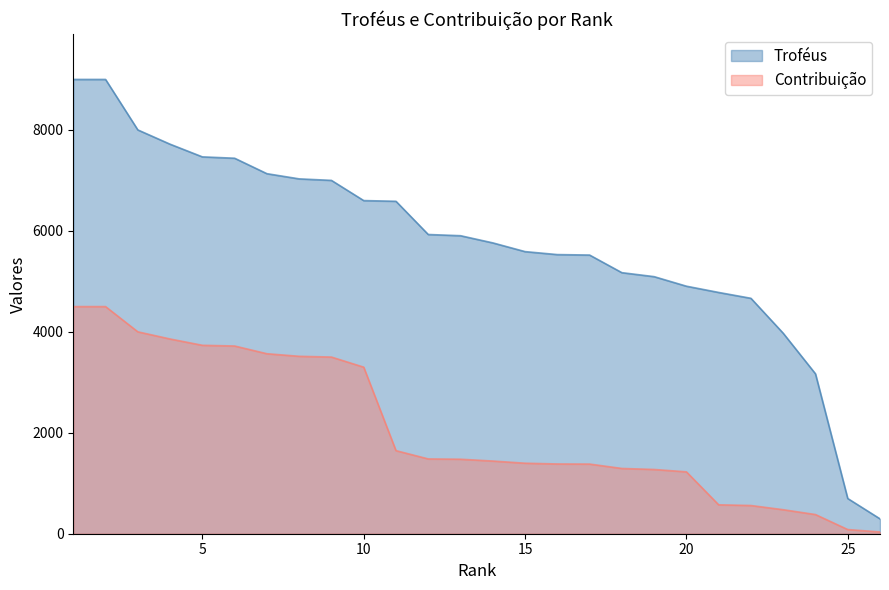

What is the value of the Contribuição point at the 4th from the left?

3858